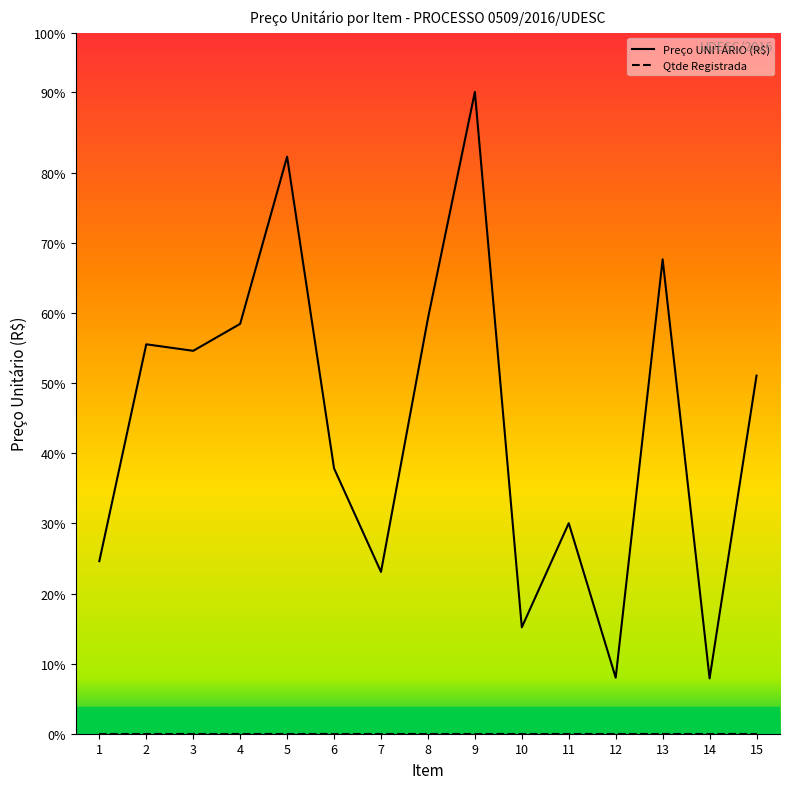

List the series in order of their peak value, lowest first.

Qtde Registrada, Preço UNITÁRIO (R$)